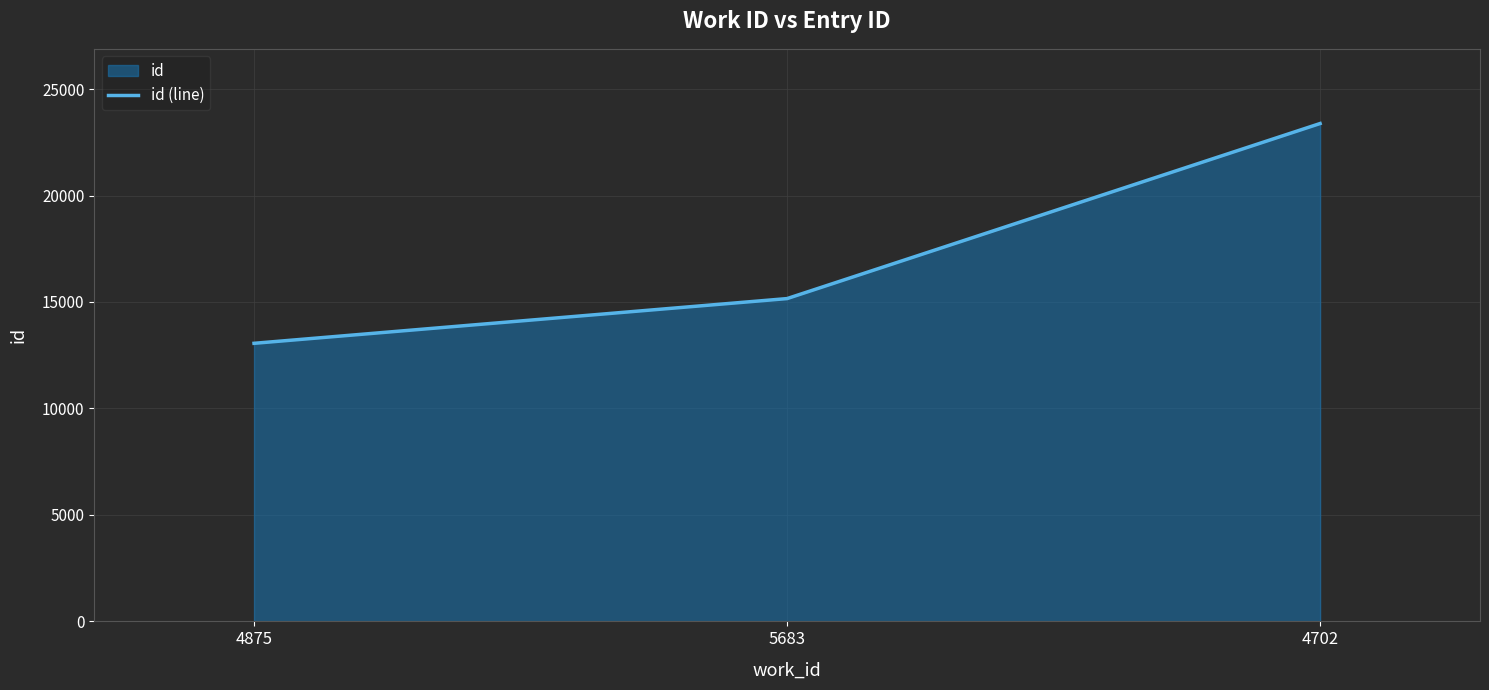

Reading left to right, what are all the values shown in this chart?

13059	15159	23381